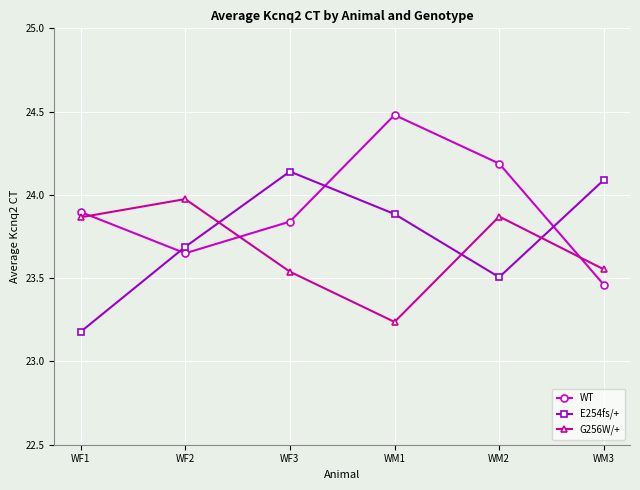

What is the spread (max minus min) of values at WF2?

0.3